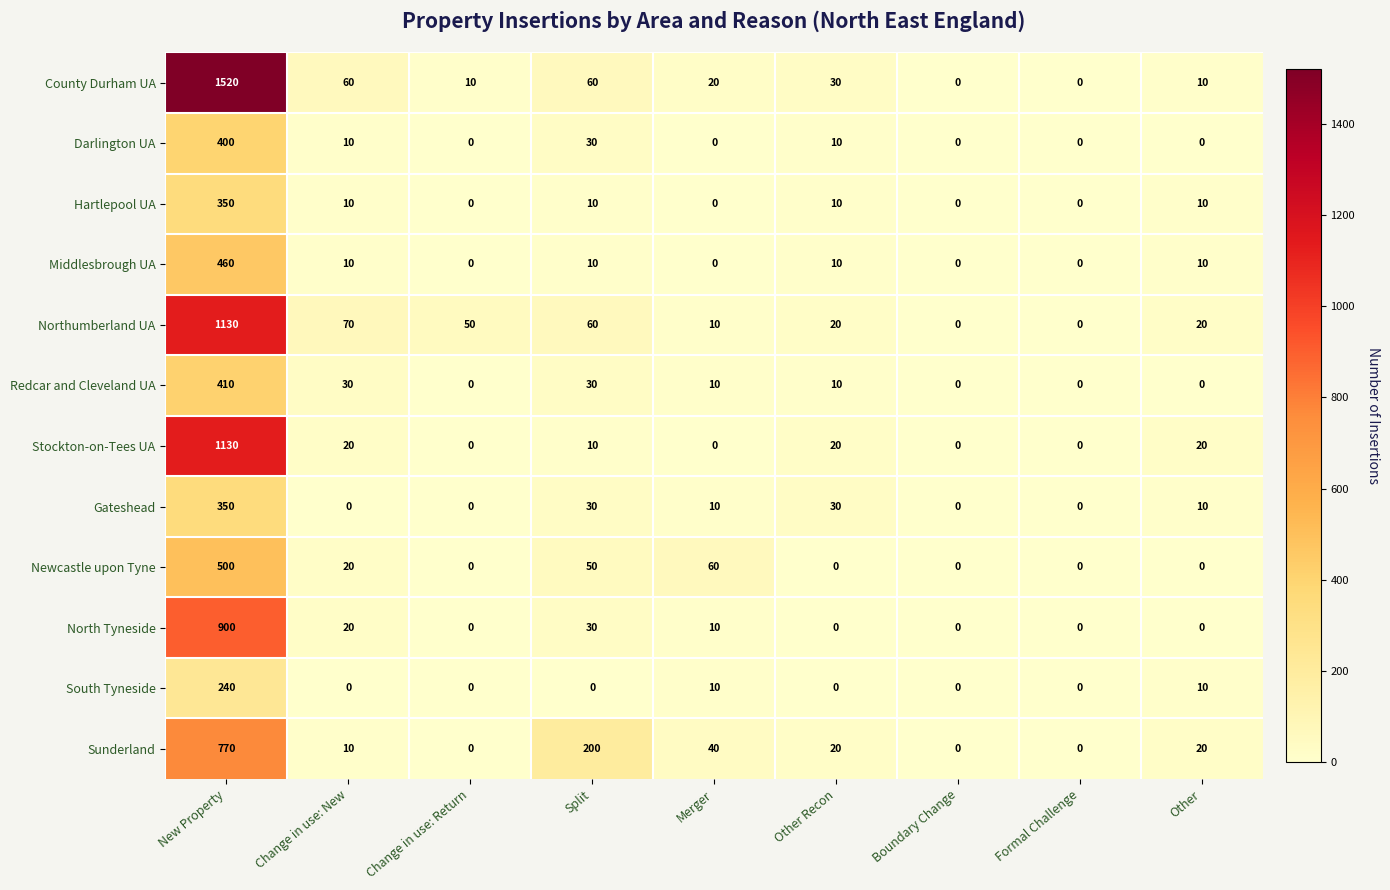

Count the number of categories in the chart.

9